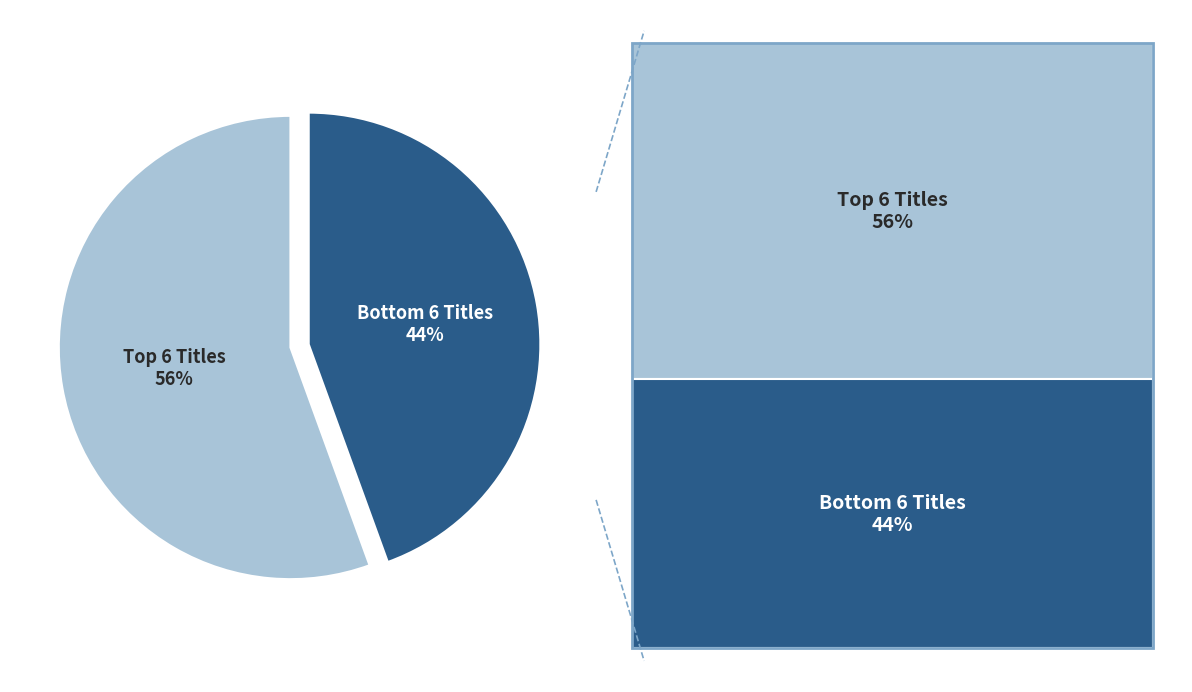

To the nearest percent, what is the average slice percentage?

50%